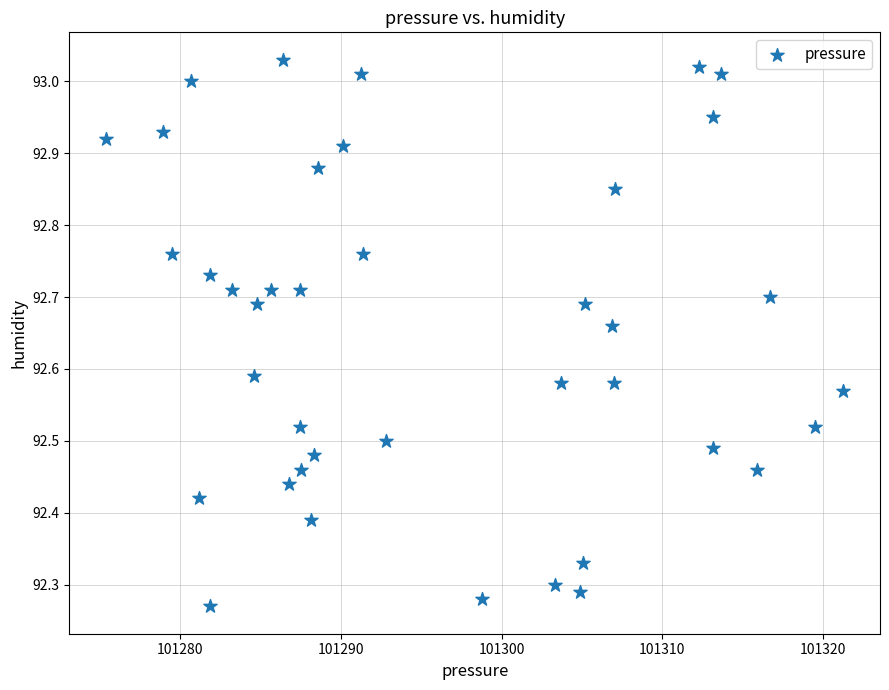

What is the range of Y values (max minus min)?

0.8